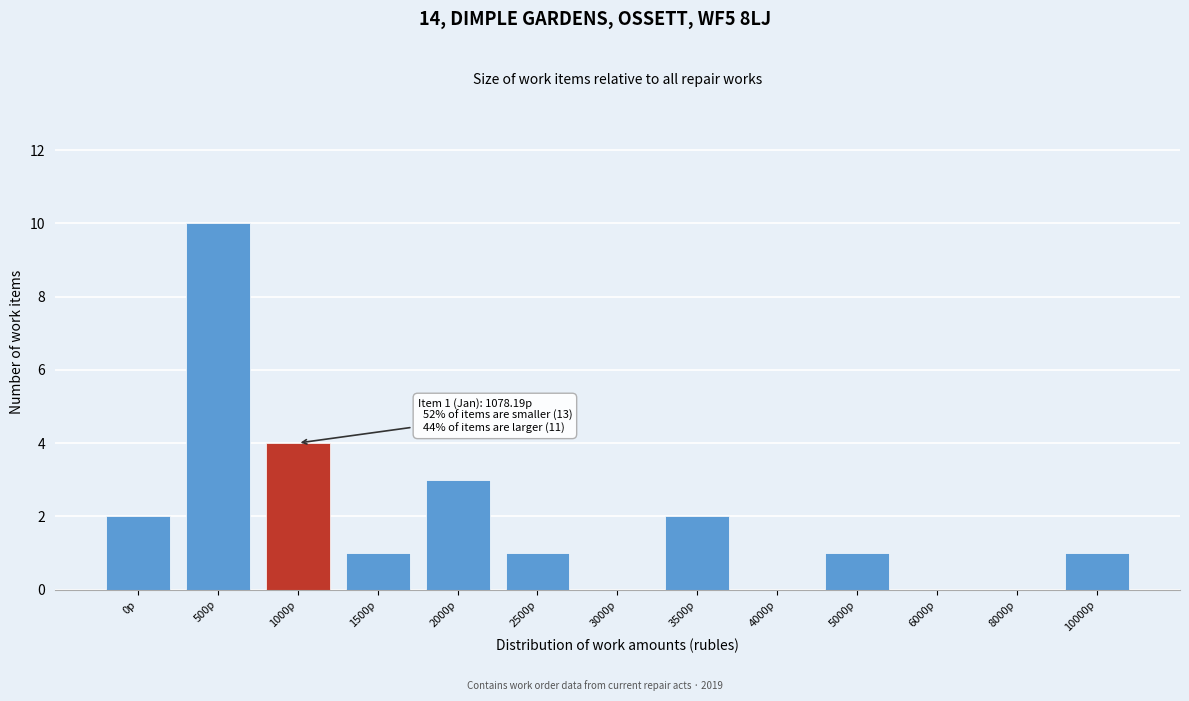

Reading right to left, transcribe all the data shown in this chart.

10000р=1	8000р=0	6000р=0	5000р=1	4000р=0	3500р=2	3000р=0	2500р=1	2000р=3	1500р=1	1000р=4	500р=10	0р=2